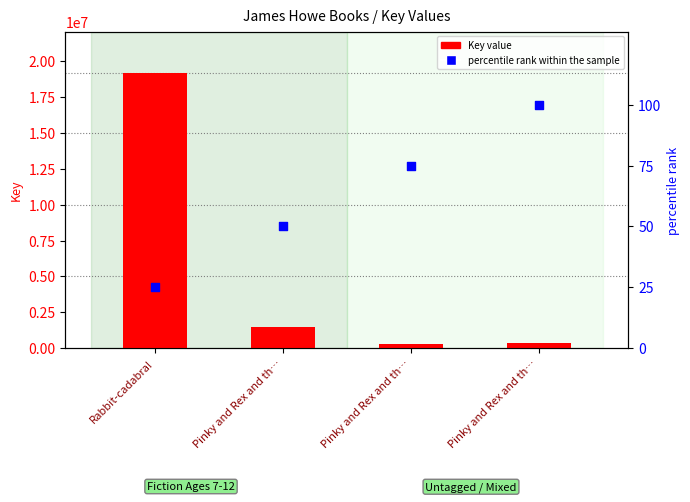

At which category is the sum across all series the highest?

Rabbit-cadabra!